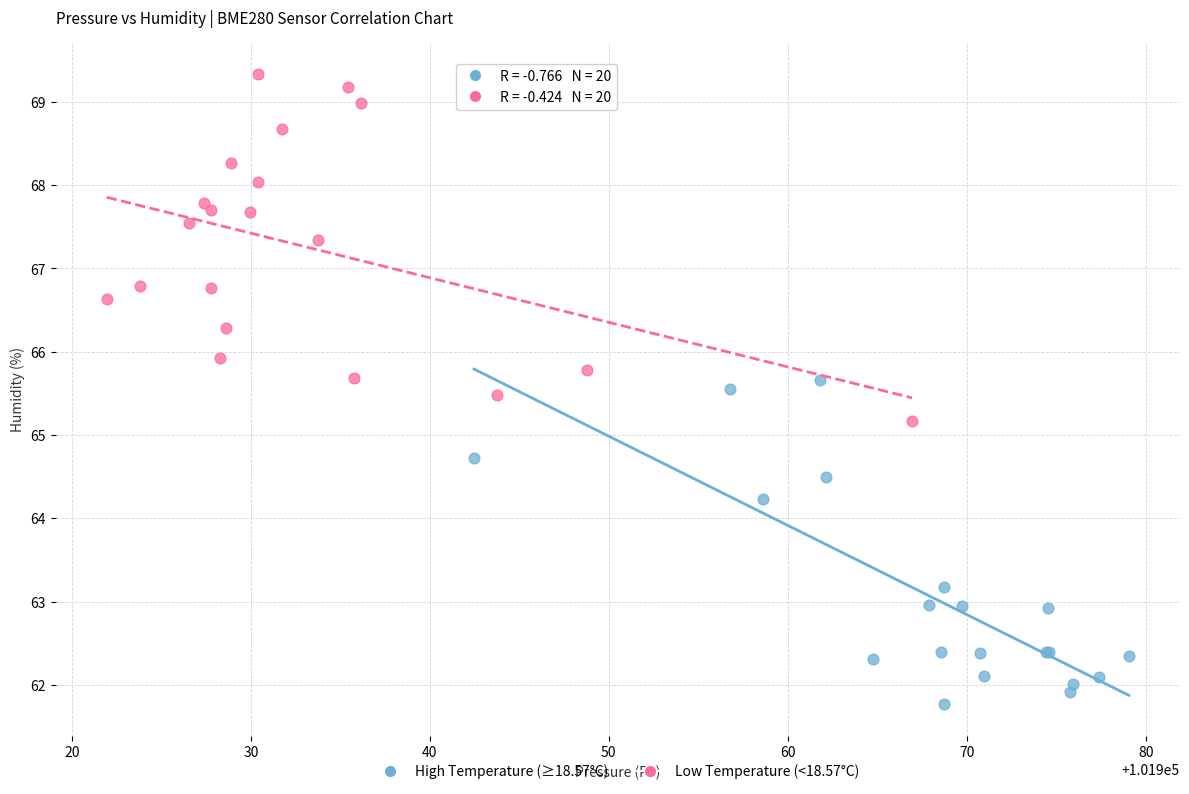

Which series reaches the maximum Y coordinate?

Low Temperature (<18.57°C)